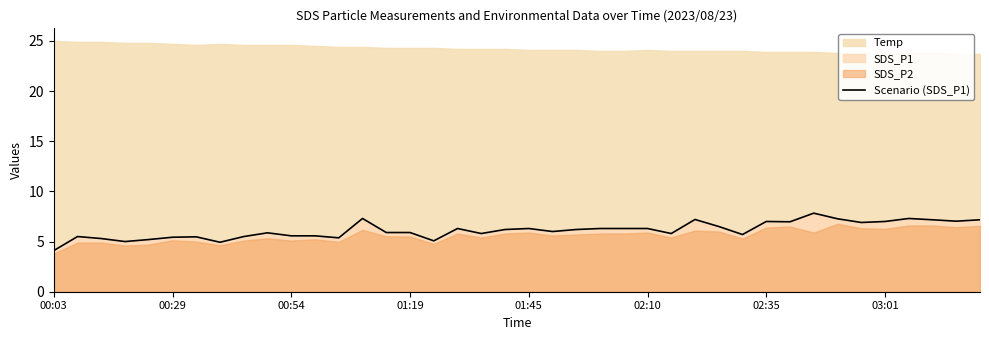

At which label does Scenario (SDS_P1) reach its minimum?

00:03